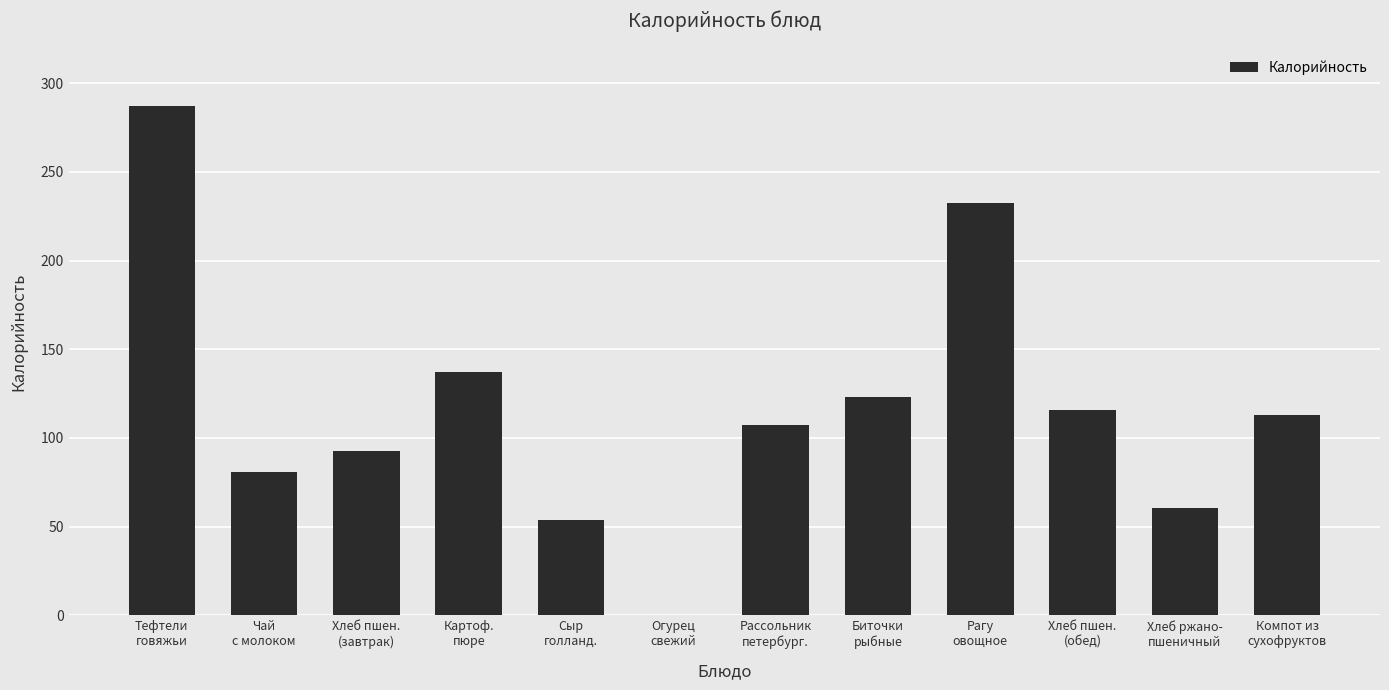

At which label does the data first exceed 113?

Тефтели
говяжьи